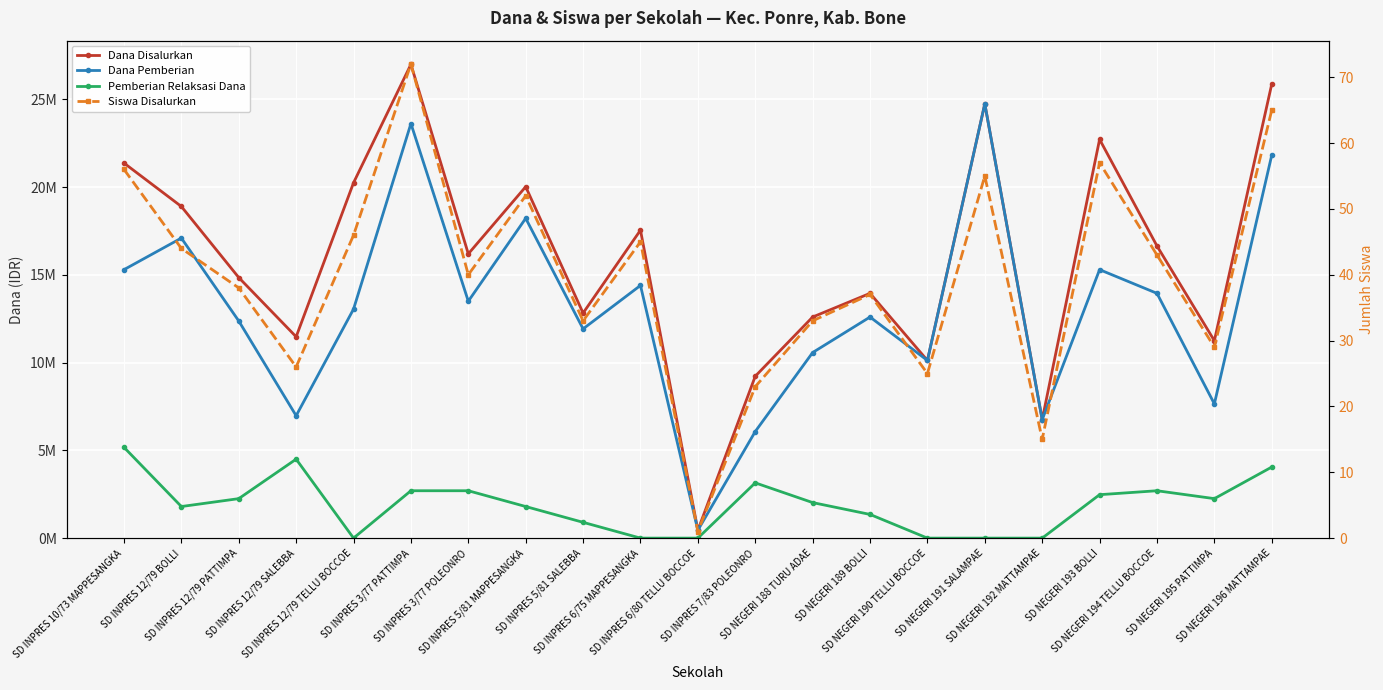

Reading right to left, transcribe all the data shown in this chart.

Dana Disalurkan: SD NEGERI 196 MATTAMPAE=25875000	SD NEGERI 195 PATTIMPA=11250000	SD NEGERI 194 TELLU BOCCOE=16650000	SD NEGERI 193 BOLLI=22725000	SD NEGERI 192 MATTAMPAE=6750000	SD NEGERI 191 SALAMPAE=24750000	SD NEGERI 190 TELLU BOCCOE=10125000	SD NEGERI 189 BOLLI=13950000	SD NEGERI 188 TURU ADAE=12600000	SD INPRES 7/83 POLEONRO=9225000	SD INPRES 6/80 TELLU BOCCOE=450000	SD INPRES 6/75 MAPPESANGKA=17550000	SD INPRES 5/81 SALEBBA=12825000	SD INPRES 5/81 MAPPESANGKA=20025000	SD INPRES 3/77 POLEONRO=16200000	SD INPRES 3/77 PATTIMPA=27000000	SD INPRES 12/79 TELLU BOCCOE=20250000	SD INPRES 12/79 SALEBBA=11475000	SD INPRES 12/79 PATTIMPA=14850000	SD INPRES 12/79 BOLLI=18900000	SD INPRES 10/73 MAPPESANGKA=21375000
Dana Pemberian: SD NEGERI 196 MATTAMPAE=21825000	SD NEGERI 195 PATTIMPA=7650000	SD NEGERI 194 TELLU BOCCOE=13950000	SD NEGERI 193 BOLLI=15300000	SD NEGERI 192 MATTAMPAE=6750000	SD NEGERI 191 SALAMPAE=24750000	SD NEGERI 190 TELLU BOCCOE=10125000	SD NEGERI 189 BOLLI=12600000	SD NEGERI 188 TURU ADAE=10575000	SD INPRES 7/83 POLEONRO=6075000	SD INPRES 6/80 TELLU BOCCOE=450000	SD INPRES 6/75 MAPPESANGKA=14400000	SD INPRES 5/81 SALEBBA=11925000	SD INPRES 5/81 MAPPESANGKA=18225000	SD INPRES 3/77 POLEONRO=13500000	SD INPRES 3/77 PATTIMPA=23625000	SD INPRES 12/79 TELLU BOCCOE=13050000	SD INPRES 12/79 SALEBBA=6975000	SD INPRES 12/79 PATTIMPA=12375000	SD INPRES 12/79 BOLLI=17100000	SD INPRES 10/73 MAPPESANGKA=15300000
Pemberian Relaksasi Dana: SD NEGERI 196 MATTAMPAE=4050000	SD NEGERI 195 PATTIMPA=2250000	SD NEGERI 194 TELLU BOCCOE=2700000	SD NEGERI 193 BOLLI=2475000	SD NEGERI 192 MATTAMPAE=0	SD NEGERI 191 SALAMPAE=0	SD NEGERI 190 TELLU BOCCOE=0	SD NEGERI 189 BOLLI=1350000	SD NEGERI 188 TURU ADAE=2025000	SD INPRES 7/83 POLEONRO=3150000	SD INPRES 6/80 TELLU BOCCOE=0	SD INPRES 6/75 MAPPESANGKA=0	SD INPRES 5/81 SALEBBA=900000	SD INPRES 5/81 MAPPESANGKA=1800000	SD INPRES 3/77 POLEONRO=2700000	SD INPRES 3/77 PATTIMPA=2700000	SD INPRES 12/79 TELLU BOCCOE=0	SD INPRES 12/79 SALEBBA=4500000	SD INPRES 12/79 PATTIMPA=2250000	SD INPRES 12/79 BOLLI=1800000	SD INPRES 10/73 MAPPESANGKA=5175000
Siswa Disalurkan: SD NEGERI 196 MATTAMPAE=65	SD NEGERI 195 PATTIMPA=29	SD NEGERI 194 TELLU BOCCOE=43	SD NEGERI 193 BOLLI=57	SD NEGERI 192 MATTAMPAE=15	SD NEGERI 191 SALAMPAE=55	SD NEGERI 190 TELLU BOCCOE=25	SD NEGERI 189 BOLLI=37	SD NEGERI 188 TURU ADAE=33	SD INPRES 7/83 POLEONRO=23	SD INPRES 6/80 TELLU BOCCOE=1	SD INPRES 6/75 MAPPESANGKA=45	SD INPRES 5/81 SALEBBA=33	SD INPRES 5/81 MAPPESANGKA=52	SD INPRES 3/77 POLEONRO=40	SD INPRES 3/77 PATTIMPA=72	SD INPRES 12/79 TELLU BOCCOE=46	SD INPRES 12/79 SALEBBA=26	SD INPRES 12/79 PATTIMPA=38	SD INPRES 12/79 BOLLI=44	SD INPRES 10/73 MAPPESANGKA=56